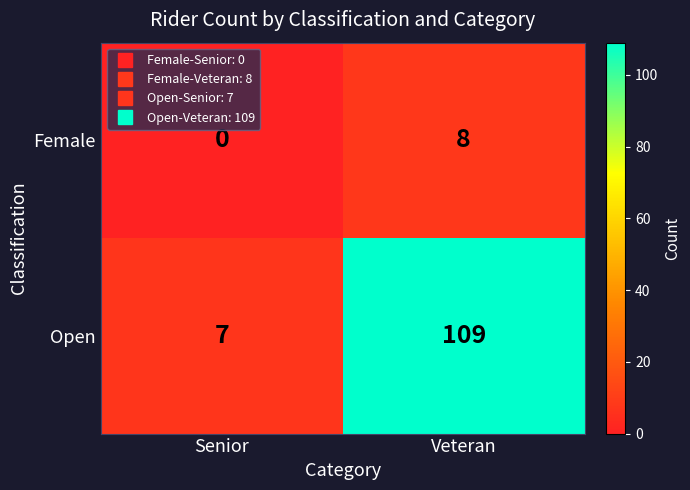

What is the total value across all series at Senior?

7